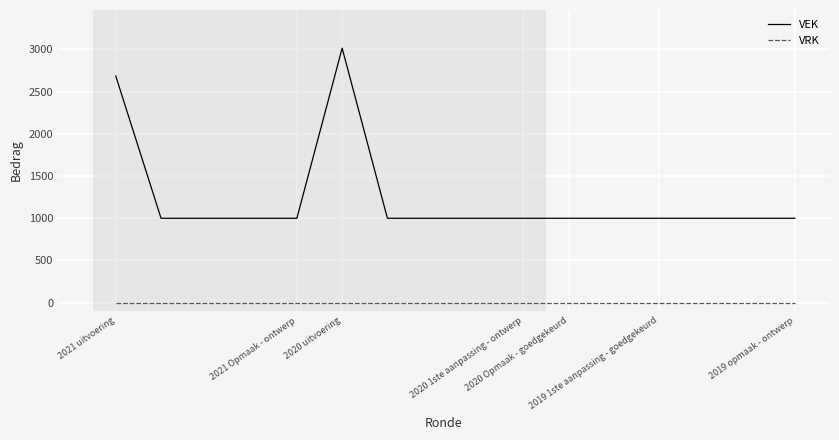

Reading left to right, what are all the values shown in this chart?

VEK: 2684	1000	1000	1000	1000	3014	1000	1000	1000	1000	1000	1000	1000	1000	1000	1000
VRK: 0	0	0	0	0	0	0	0	0	0	0	0	0	0	0	0